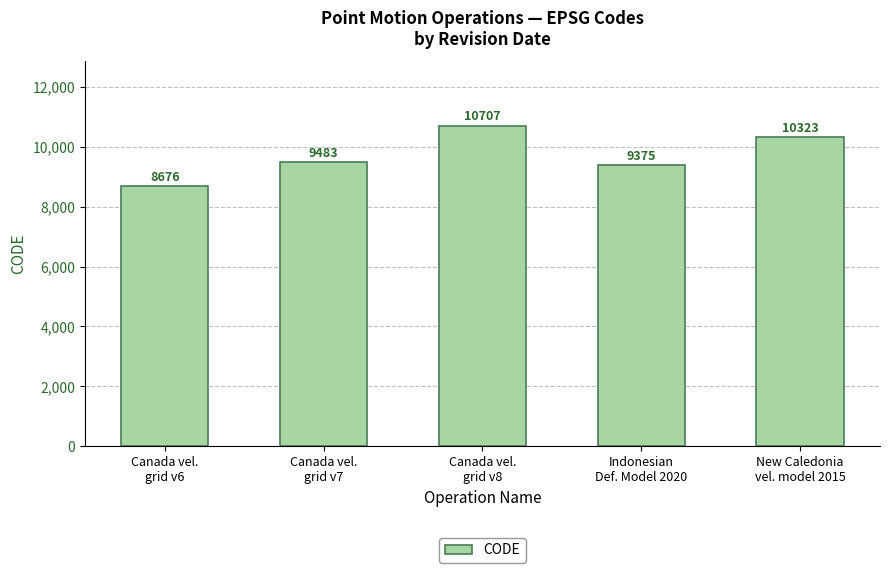

What is the change in value from Canada vel.
grid v6 to New Caledonia
vel. model 2015?

+1647